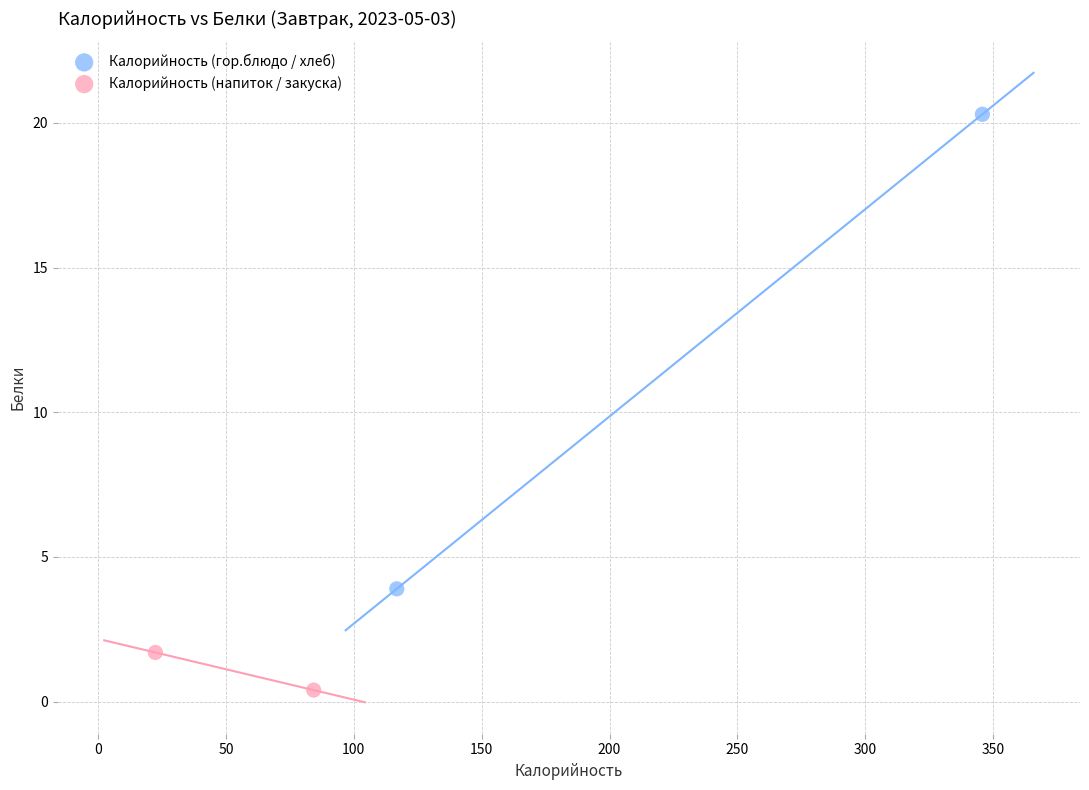

Which series contains the lowest Y value?

Калорийность (напиток / закуска)